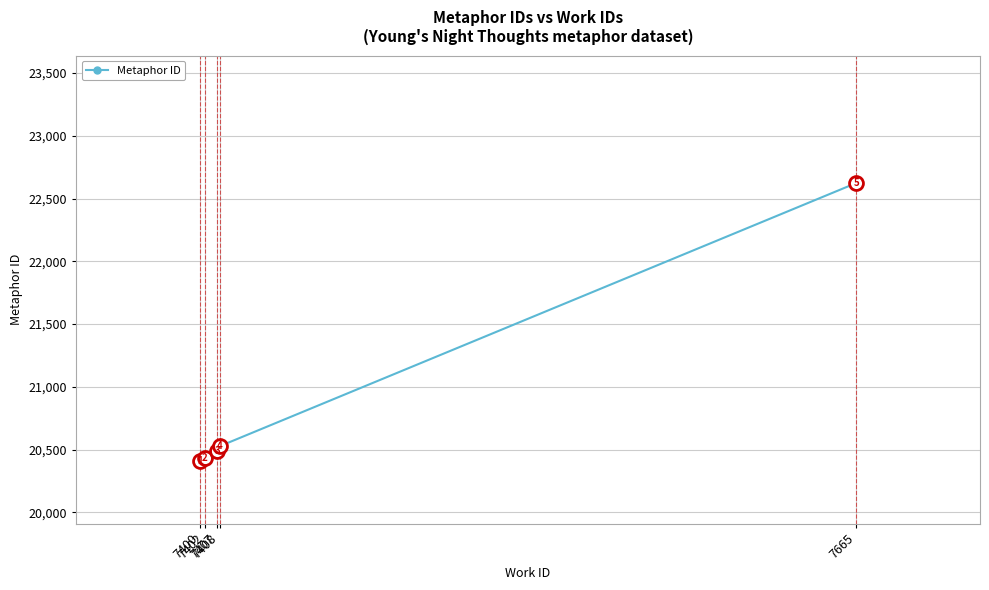

What is the greatest value displayed?

22640